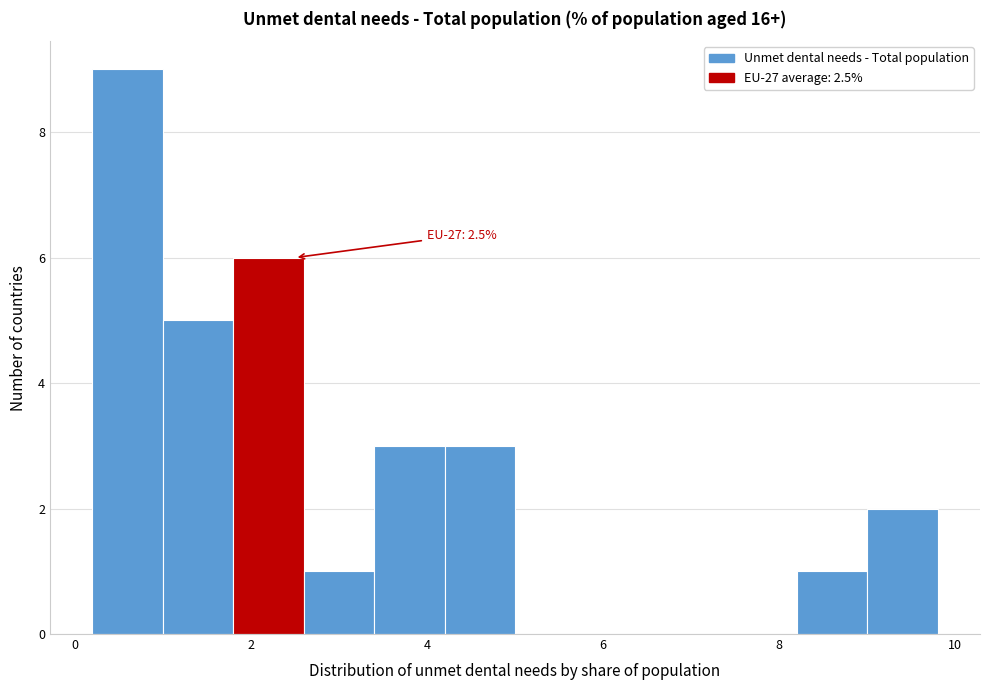

Over which range of the x-axis is the bar tallest?

0.2 to 1.0